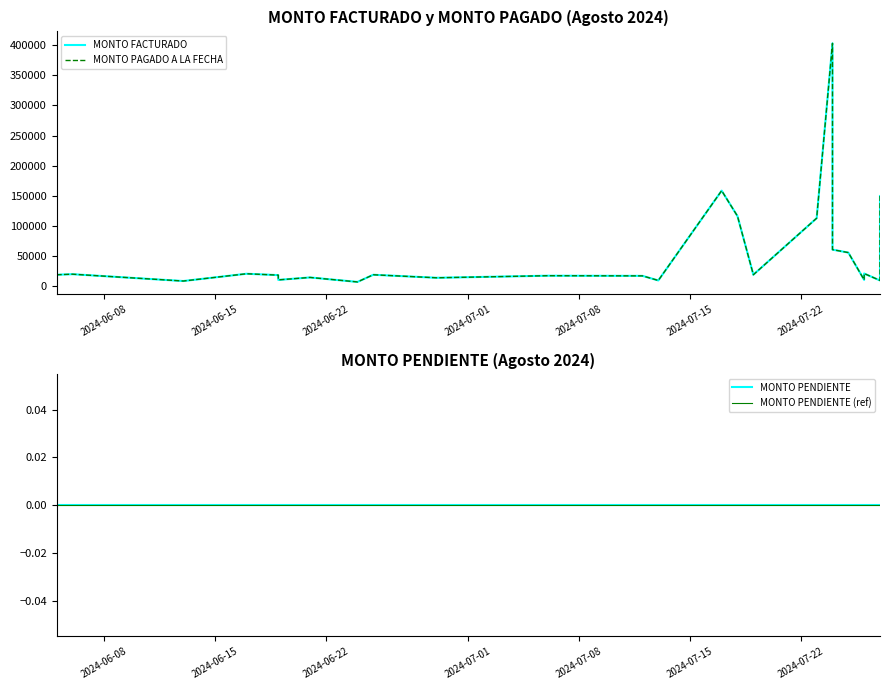

Is this an area chart (filled region under the line)?

No